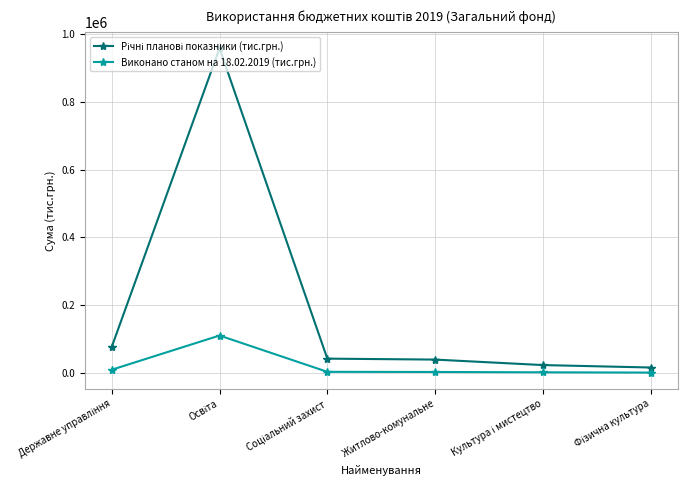

What is the greatest value displayed?

958367.7